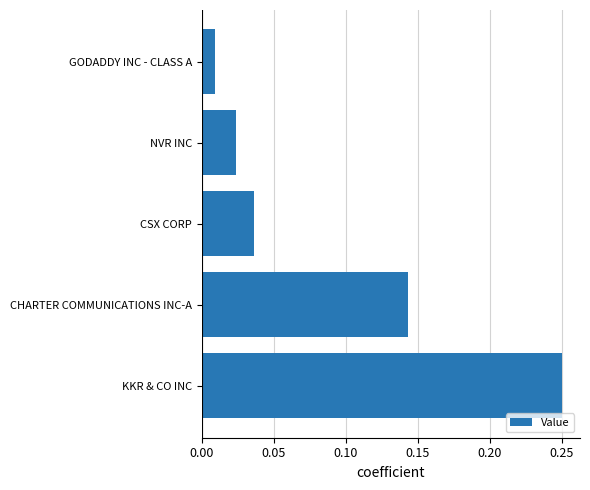

How many bars are there in total?

5